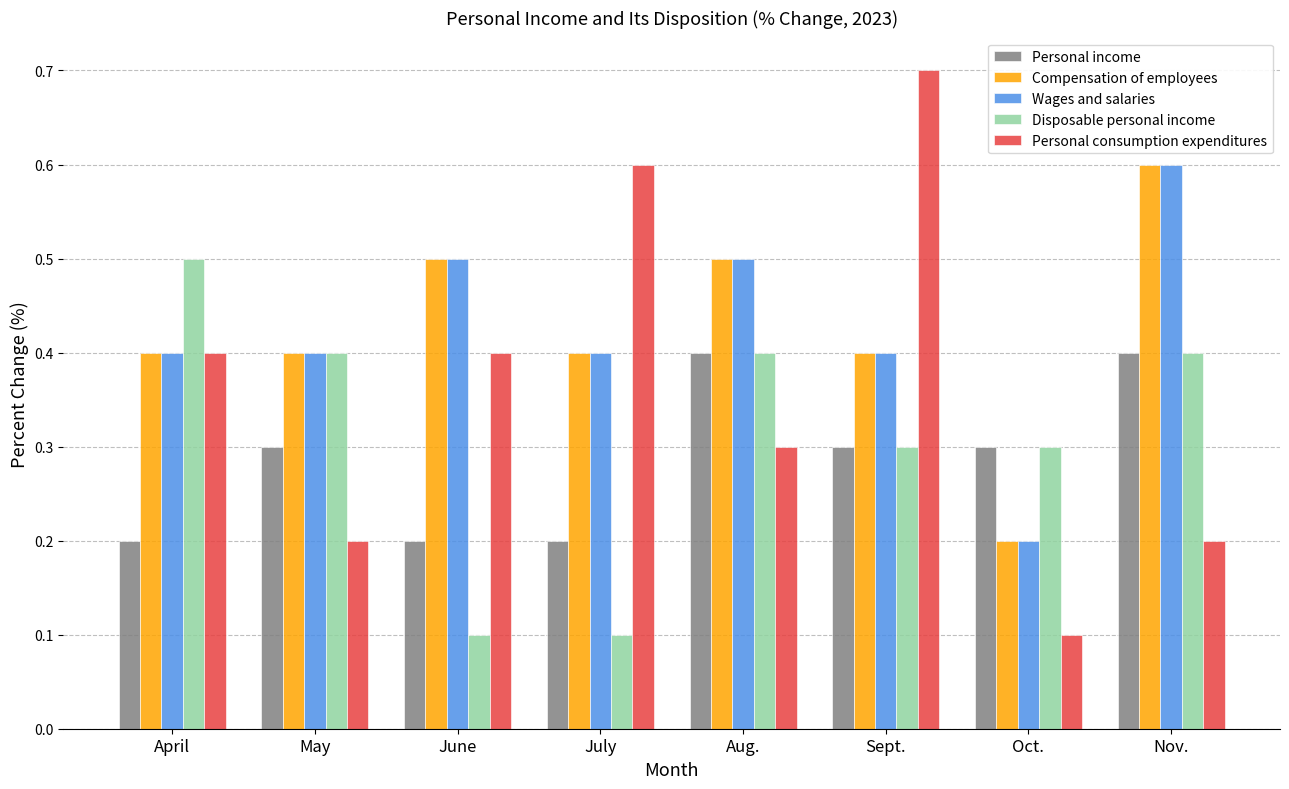

What is the label of the 8th bar from the right?

April